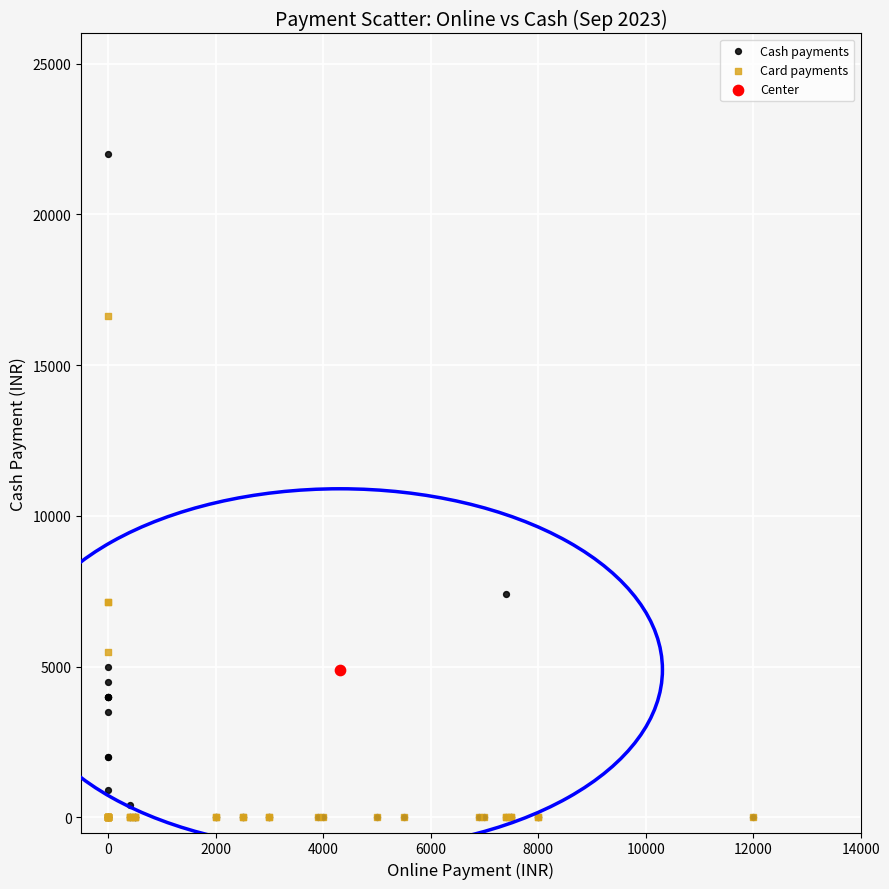

What are all the series names shown in the legend?

Cash payments, Card payments, Center